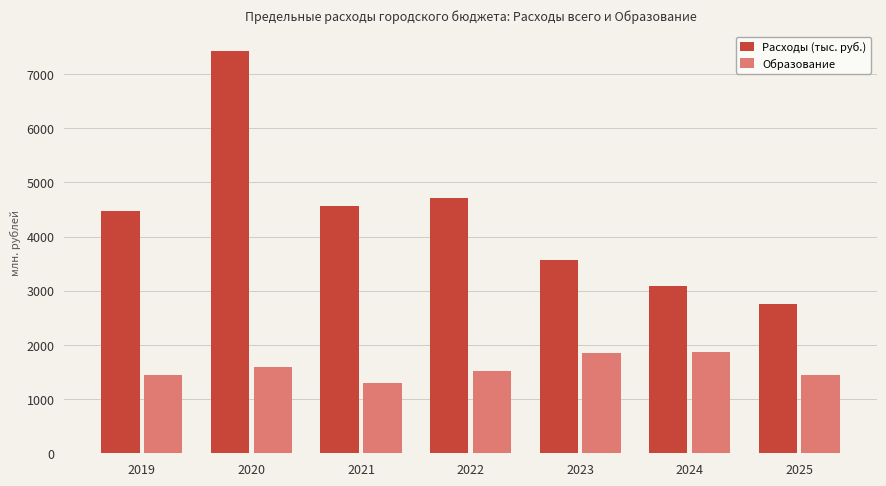

At which label does Образование reach its minimum?

2021